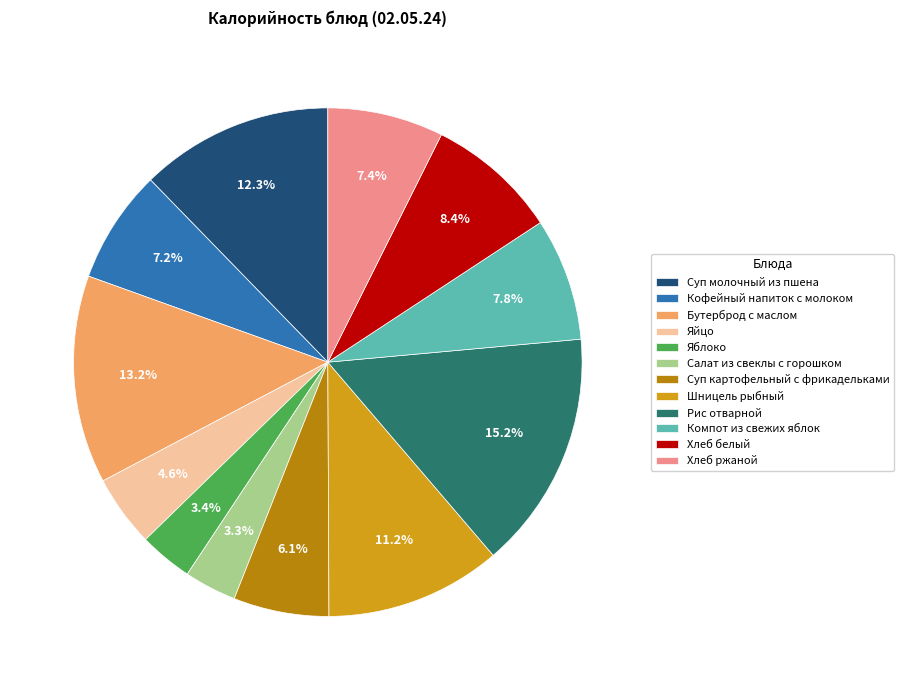

Is it true that Хлеб ржаной is 1% of the pie?

False